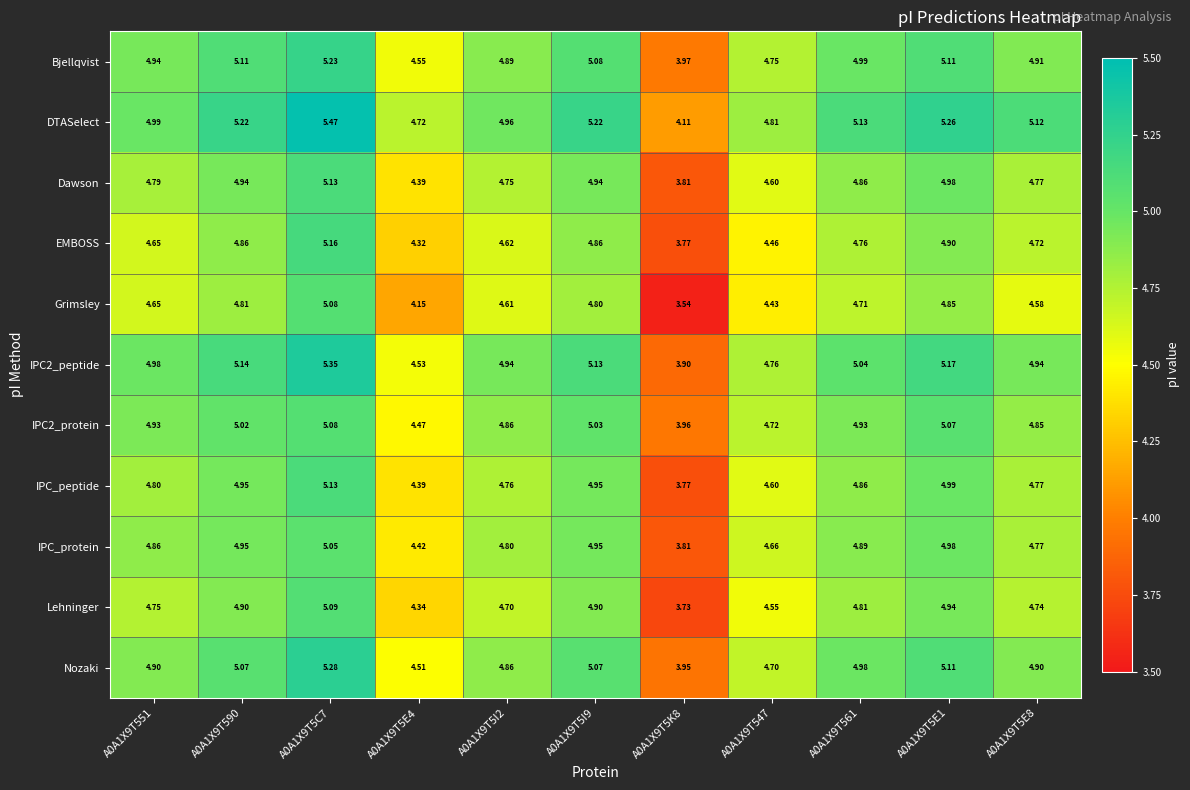

Is the value of Lehninger at A0A1X9T547 greater than the value of EMBOSS at A0A1X9T5C7?

No